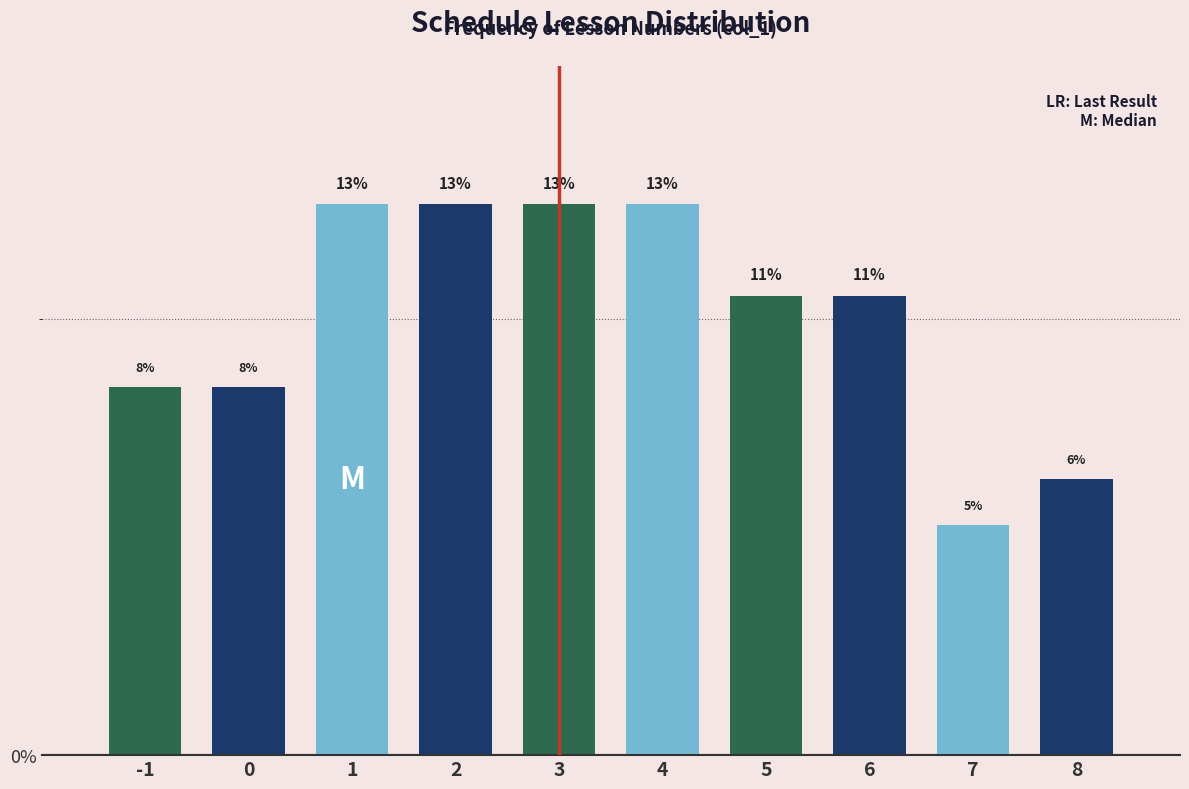

How many bars are there in total?

10